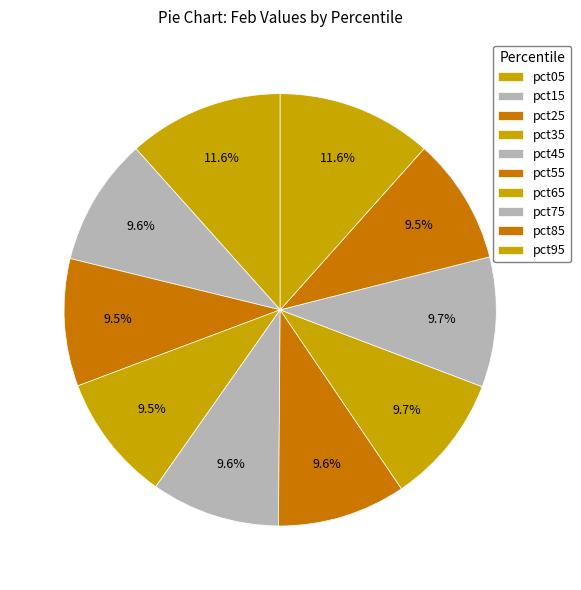

Rank the categories by value from highest to lowest.

pct05, pct95, pct65, pct75, pct45, pct55, pct15, pct25, pct35, pct85